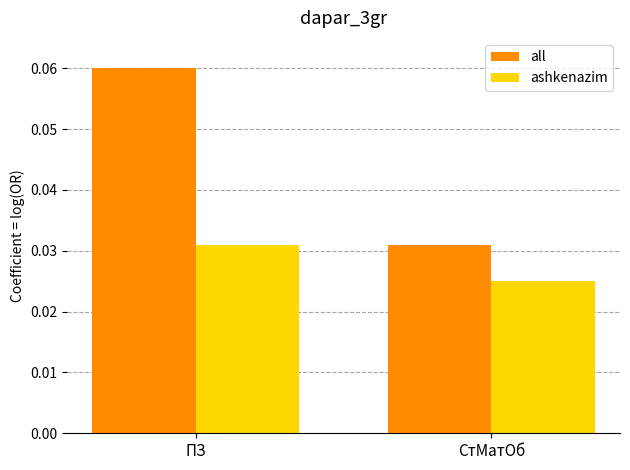

Is it true that all equals 0.0 at ПЗ?

False